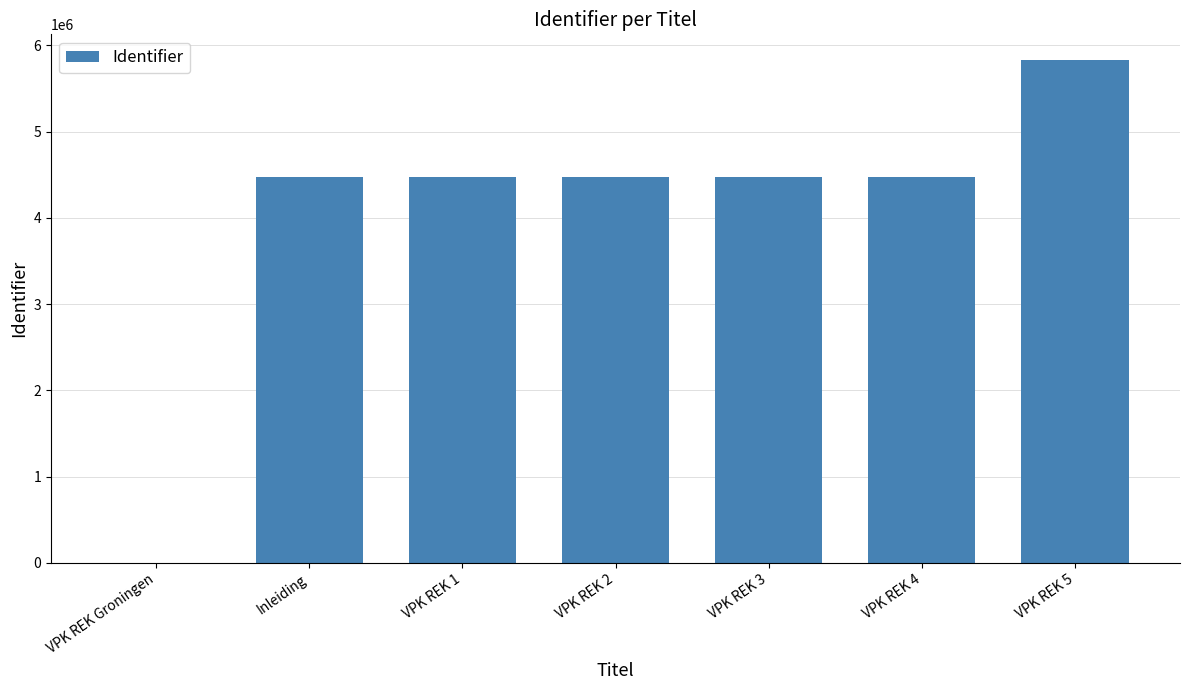

What is the sum of all values?

28205662